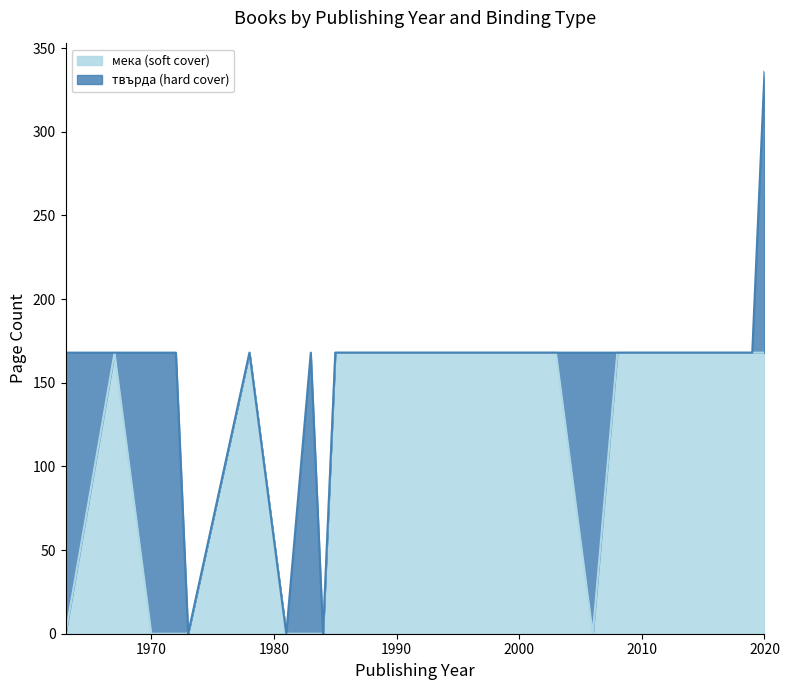

At which label is the value closest to 84?

1963